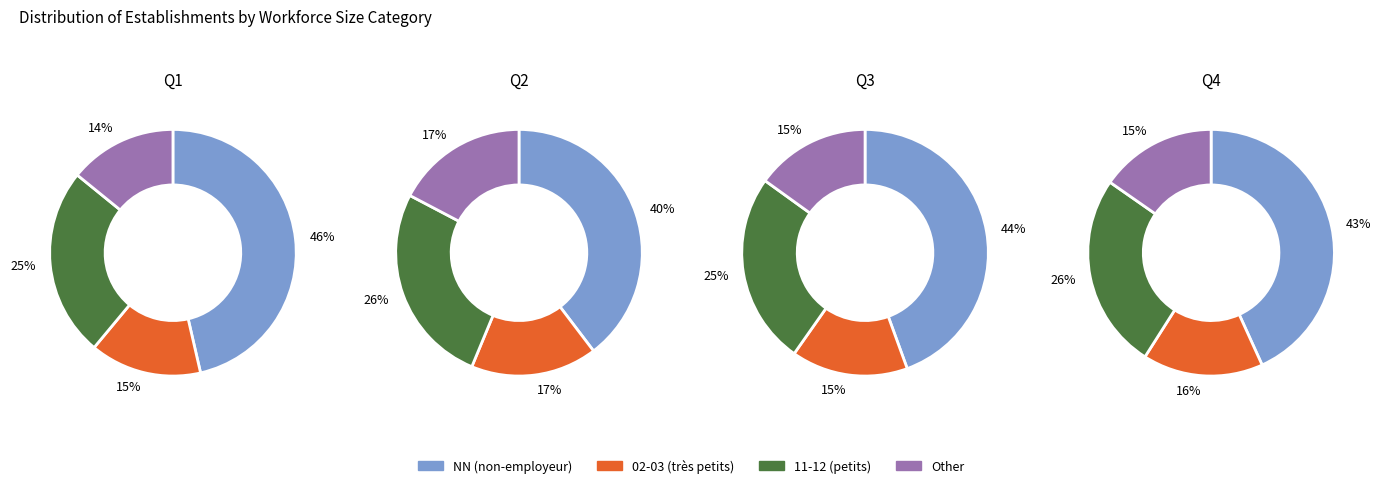

The Other slice represents 19% of the pie. True or false?

False